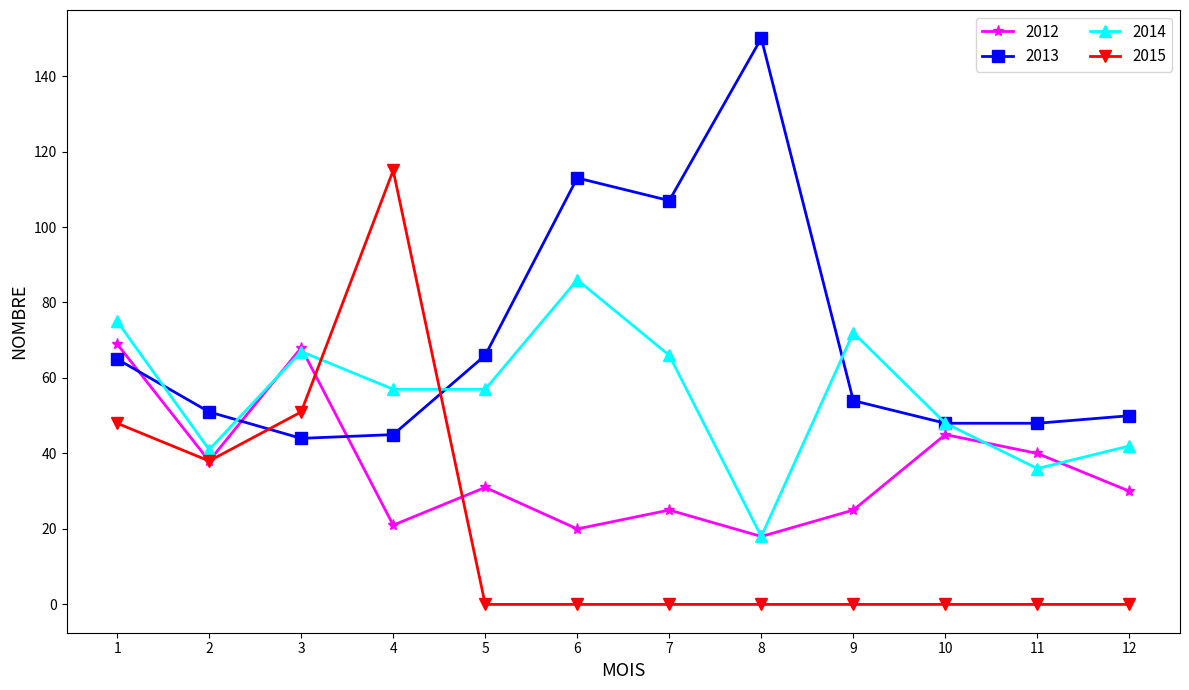

Where is the first local minimum for 2015?

2